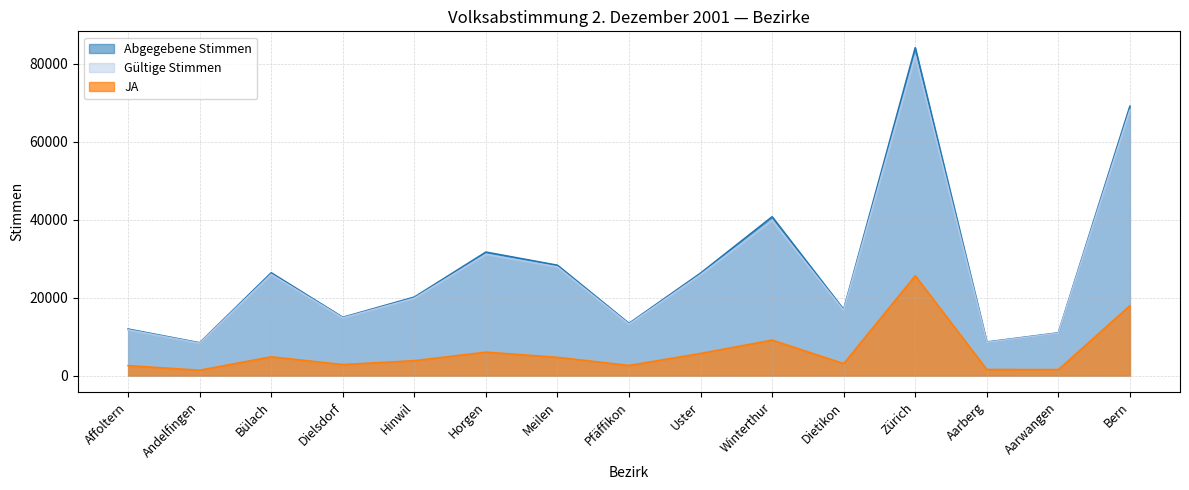

How many lines are shown in the chart?

3